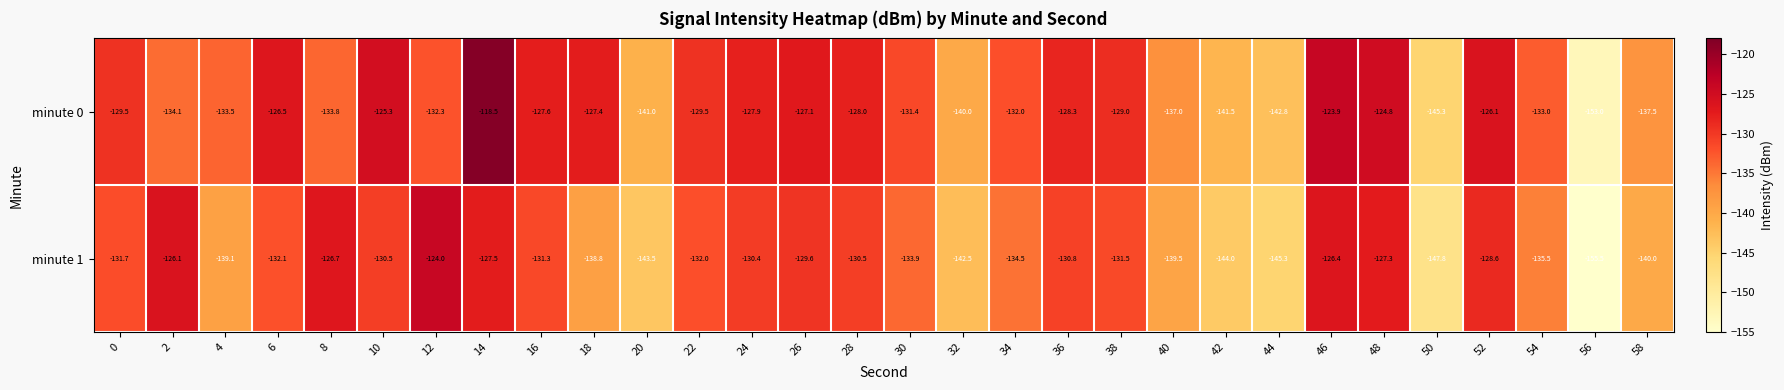

Rank the series by their average value, from lowest to highest.

minute 1, minute 0